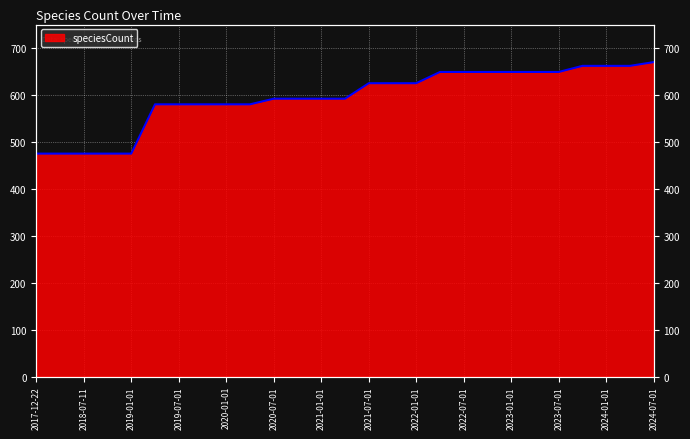

Reading right to left, list all the values displayed in this chart.

670	662	662	662	649	649	649	649	649	649	625	625	625	592	592	592	592	580	580	580	580	580	475	475	475	475	475